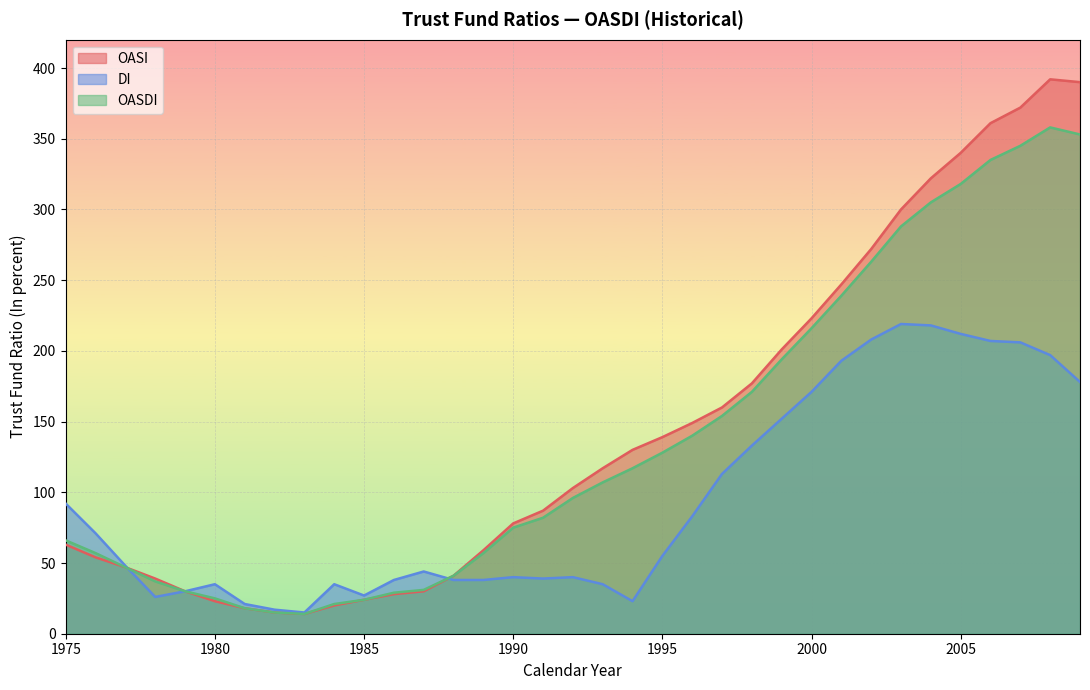

Rank the series by their maximum value, from highest to lowest.

OASI, OASDI, DI